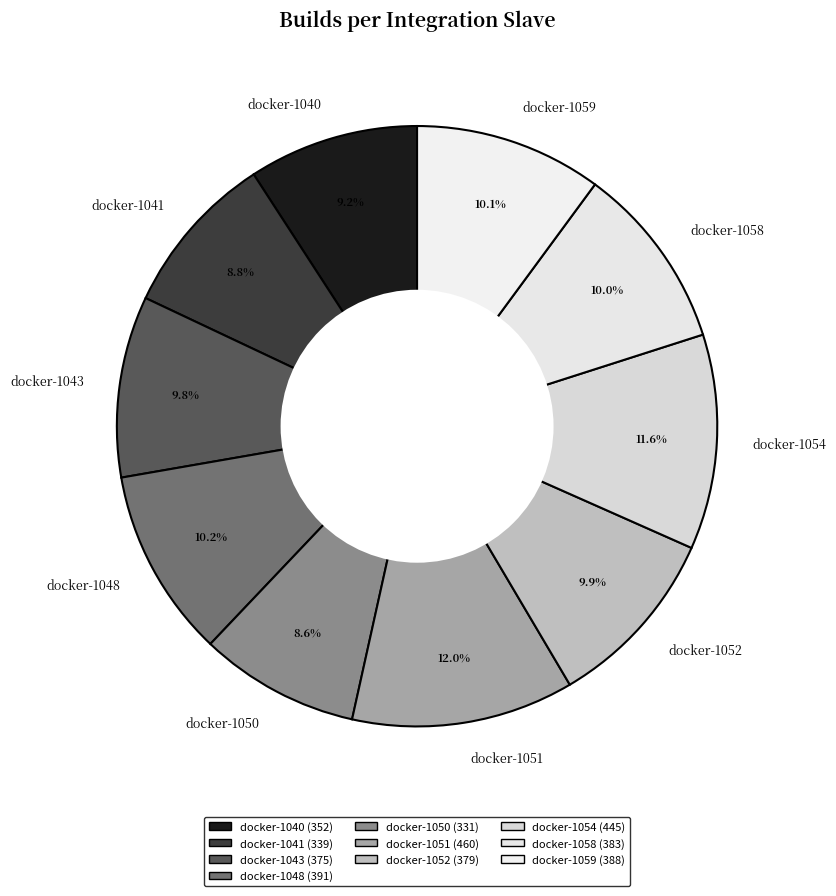

Is there a majority slice in this chart?

No